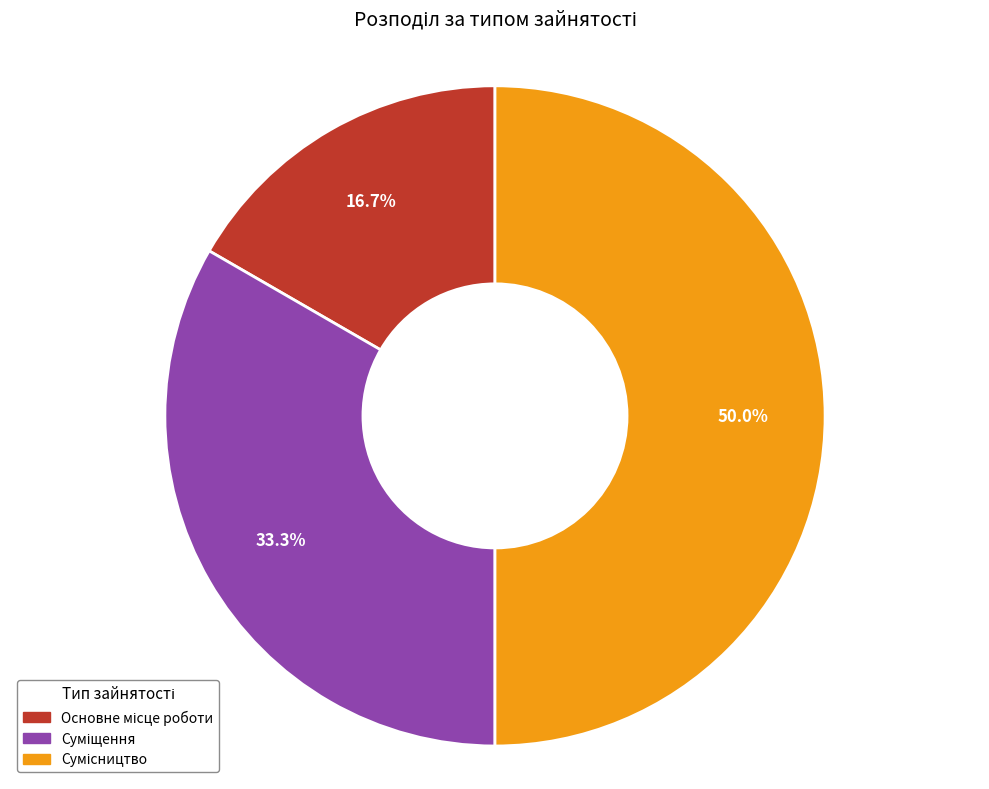

To the nearest percent, what percentage of the pie is Основне місце роботи?

17%